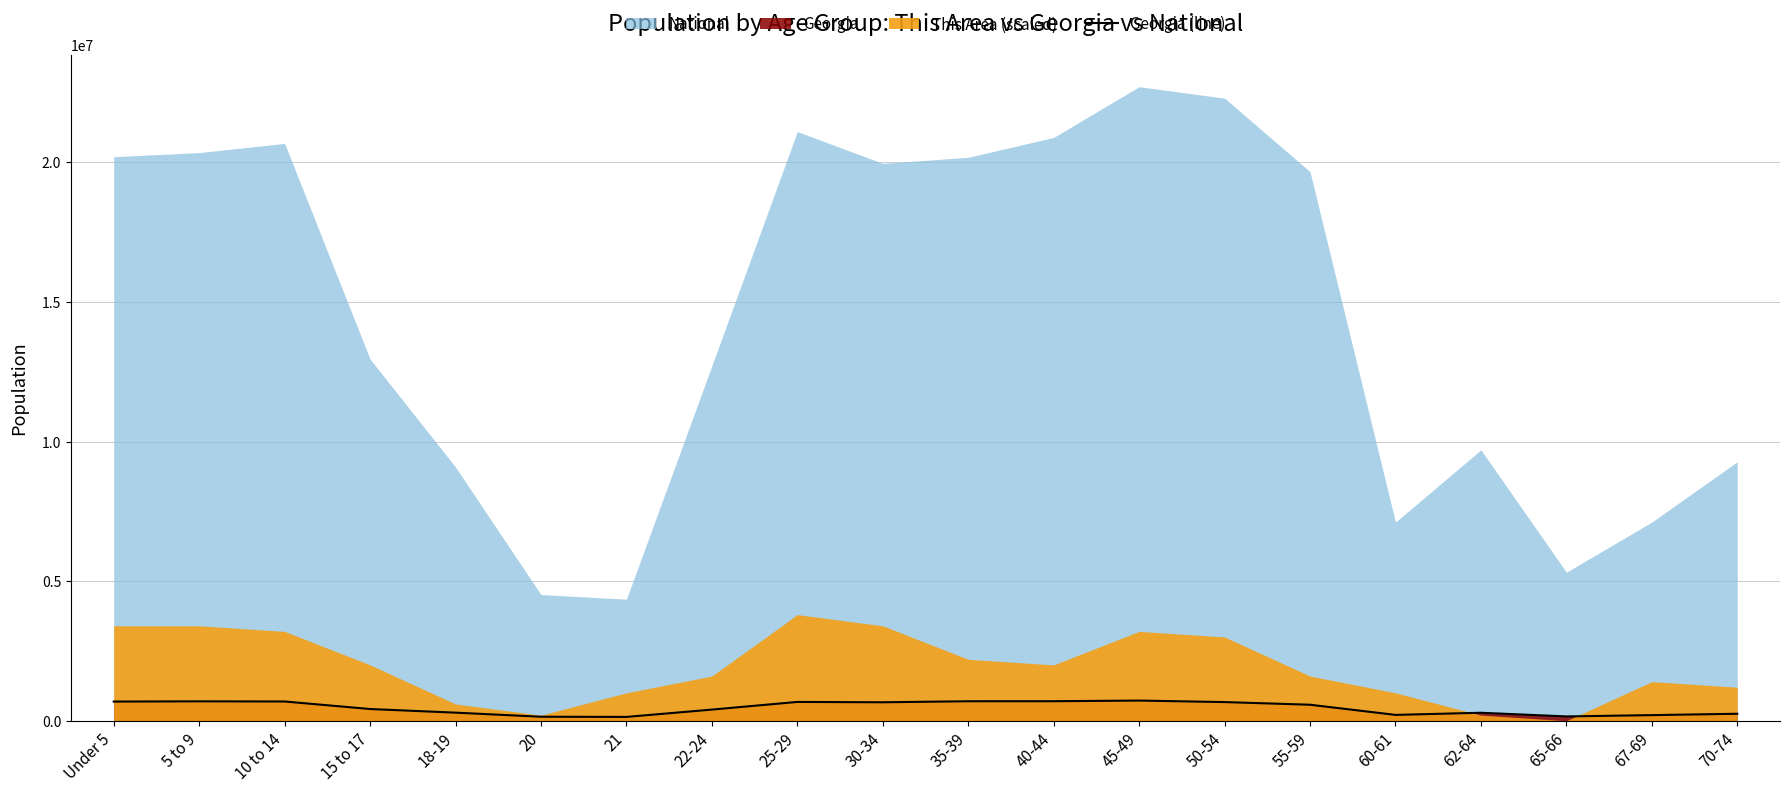

How many values exceed 573551?

9